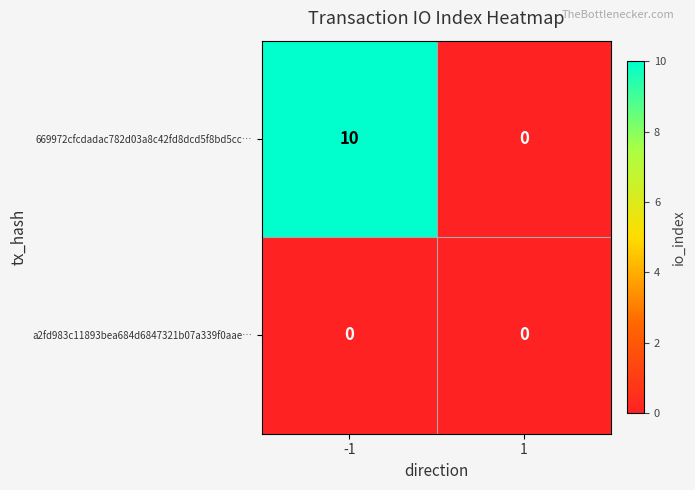

What is the sum of the 669972cfcdadac782d03a8c42fd8dcd5f8bd5cc… values at 1 and -1?

10